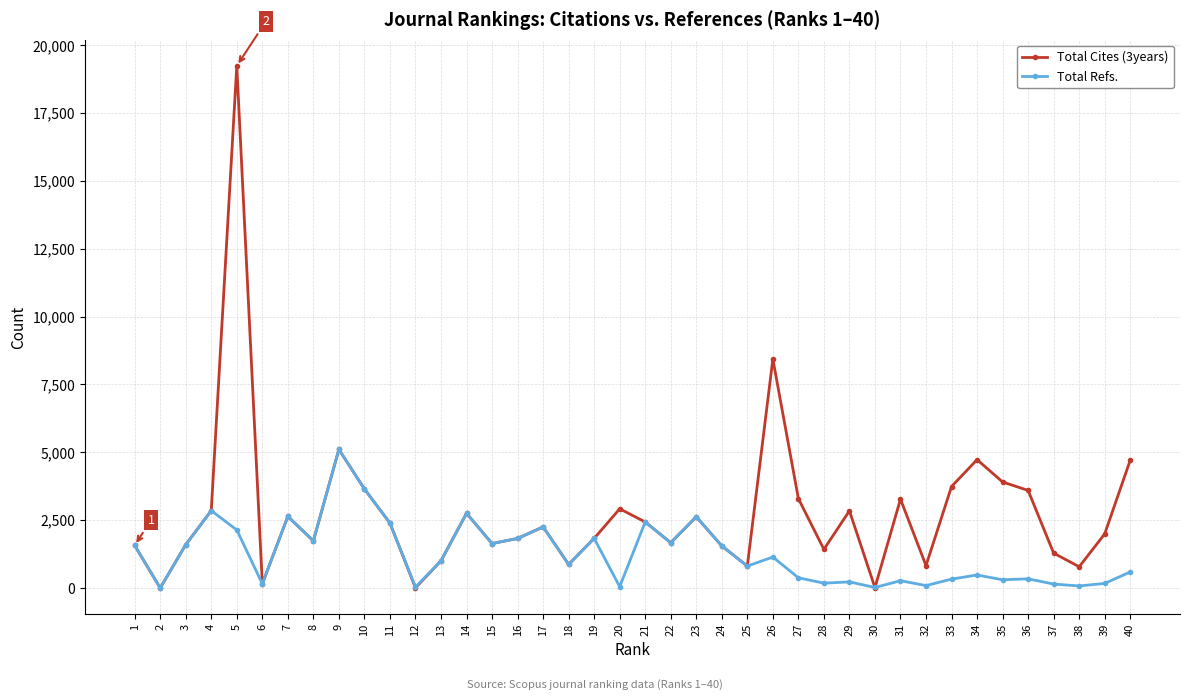

True or false: Total Refs. has more than 0 interior local peaks.

True